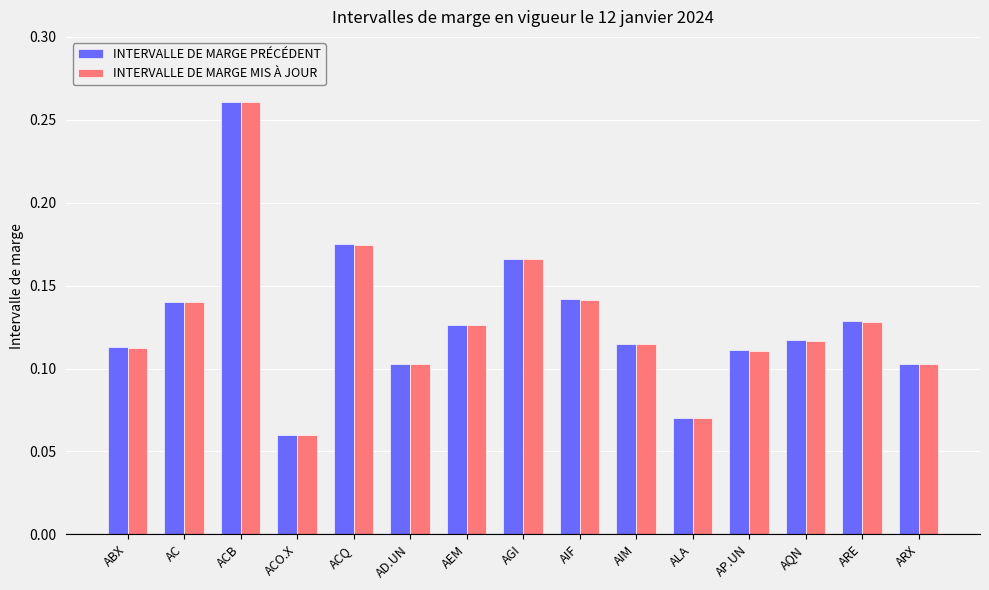

The INTERVALLE DE MARGE PRÉCÉDENT series shows 0.1 at AGI. True or false?

False